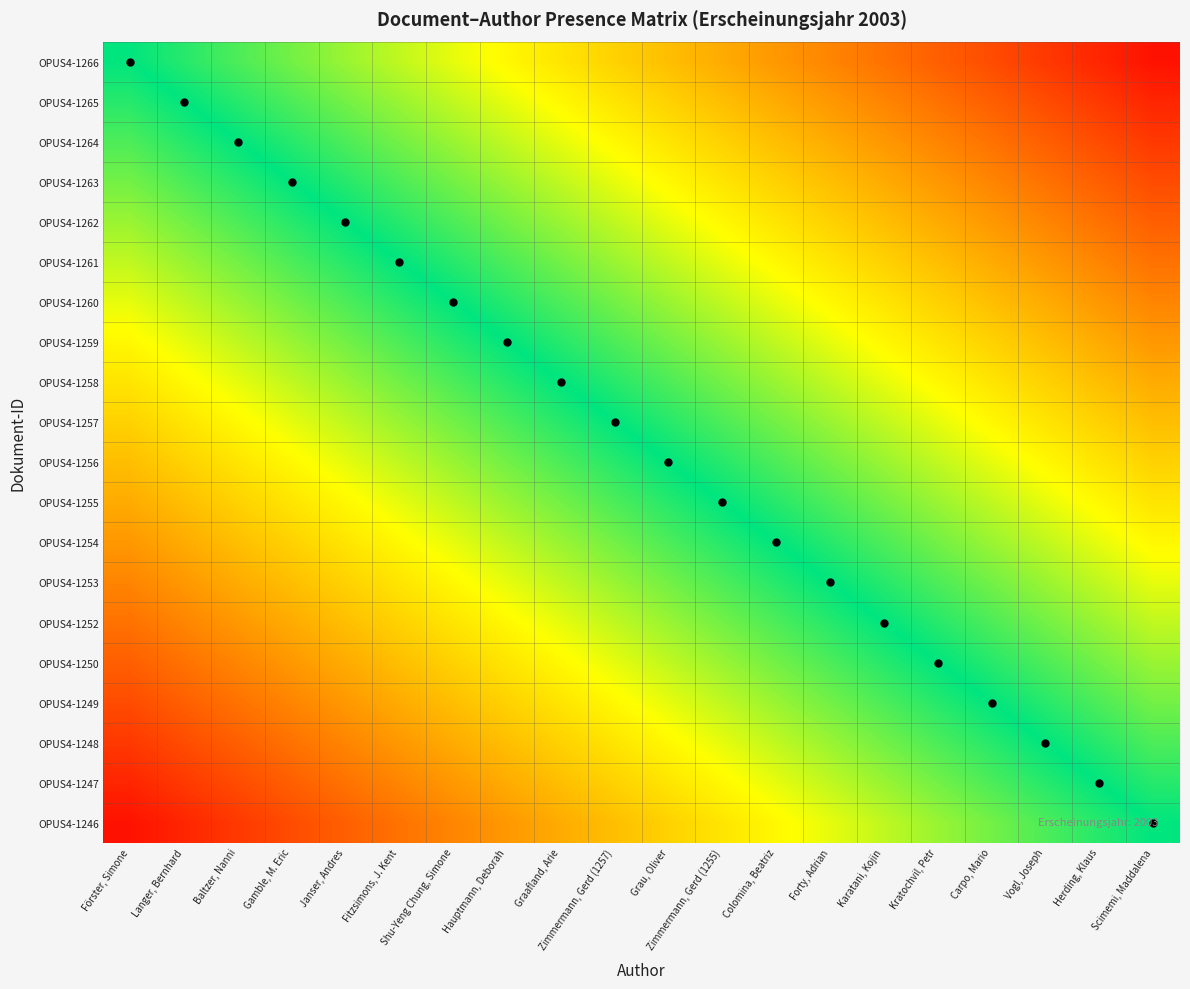

At which category does the chart reach its peak across all series?

Scimemi, Maddalena